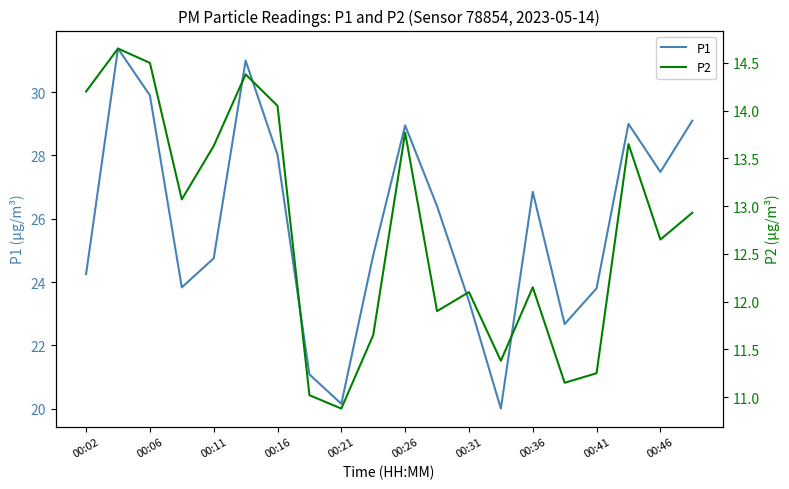

What is the difference between the second highest and minimum values in the P1 series?

11.0